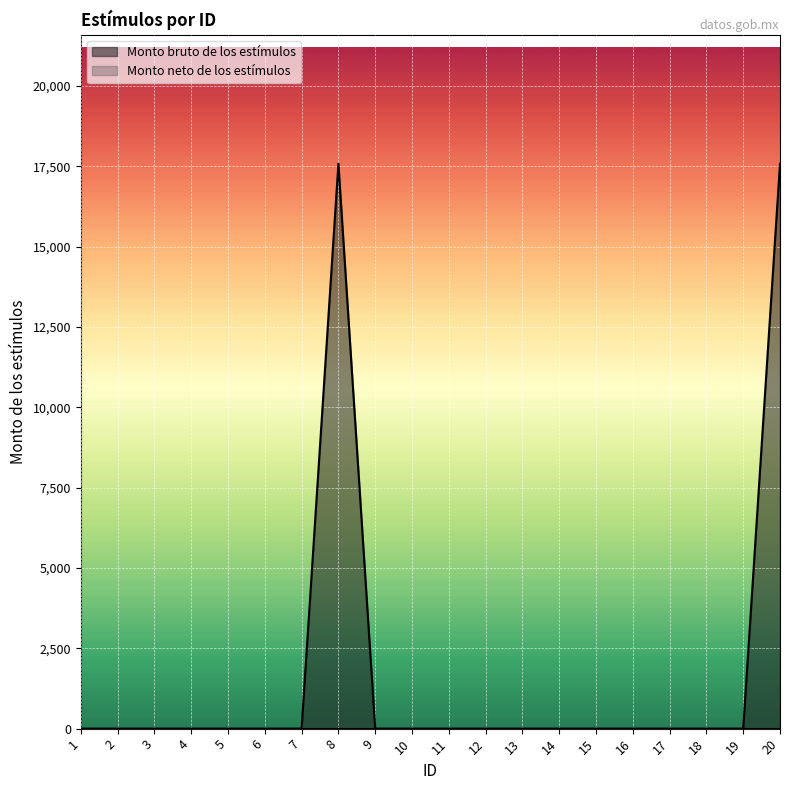

At which label is the value closest to 8789?

1